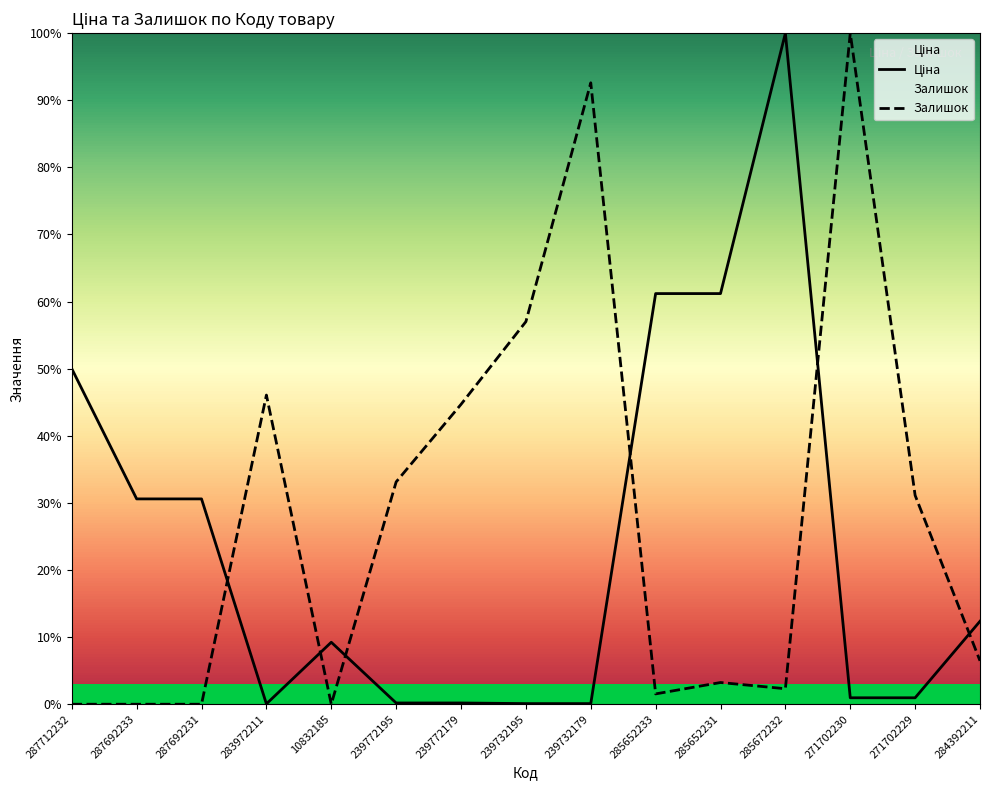

At which category does Ціна reach its first local peak?

10832185